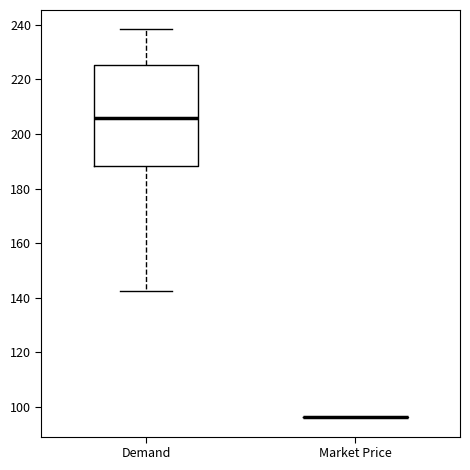

Which box is the tallest, from its lower edge to its upper edge?

Demand